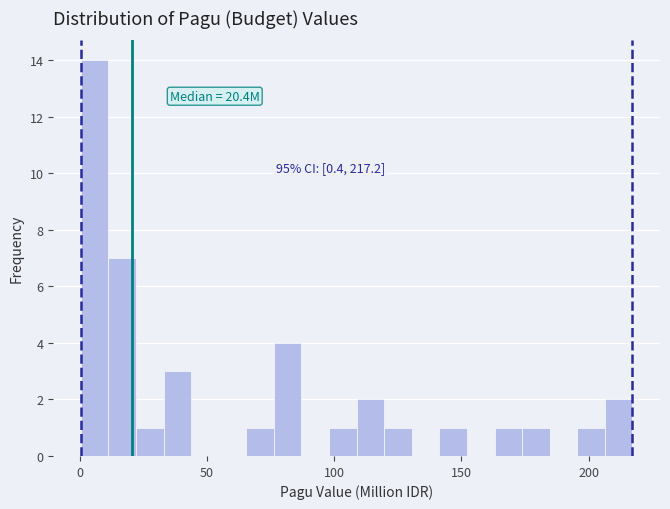

Read against the x-axis, roughly where is the centre of the tallest bar?

5